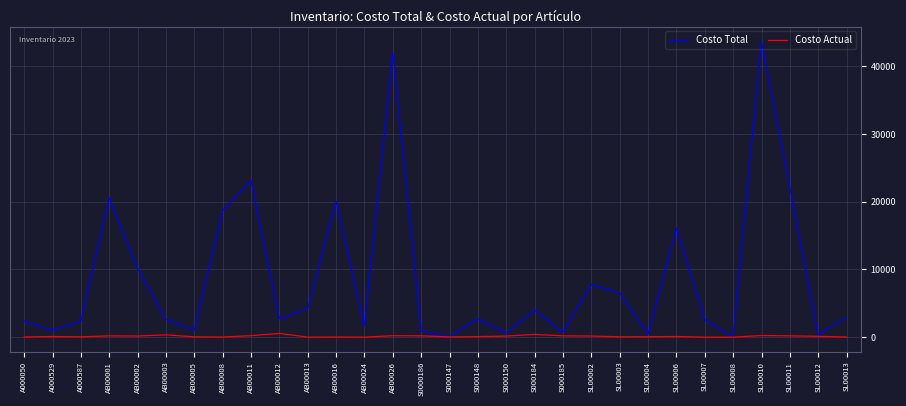

At how many categories does at least one series exceed 30873?

2